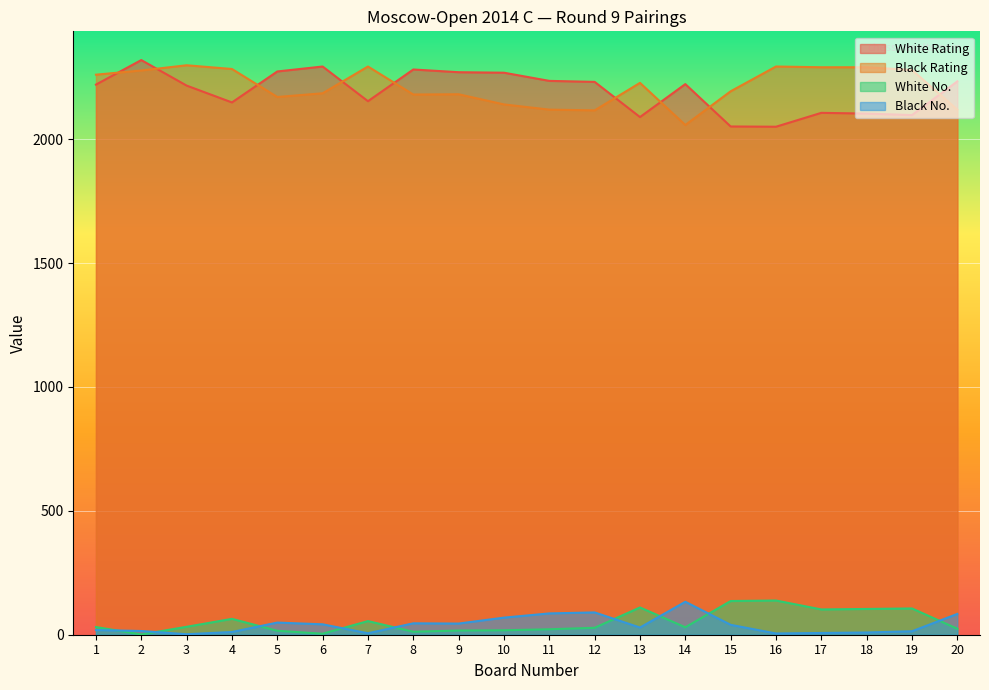

True or false: Black No. and Black Rating intersect in this chart.

False